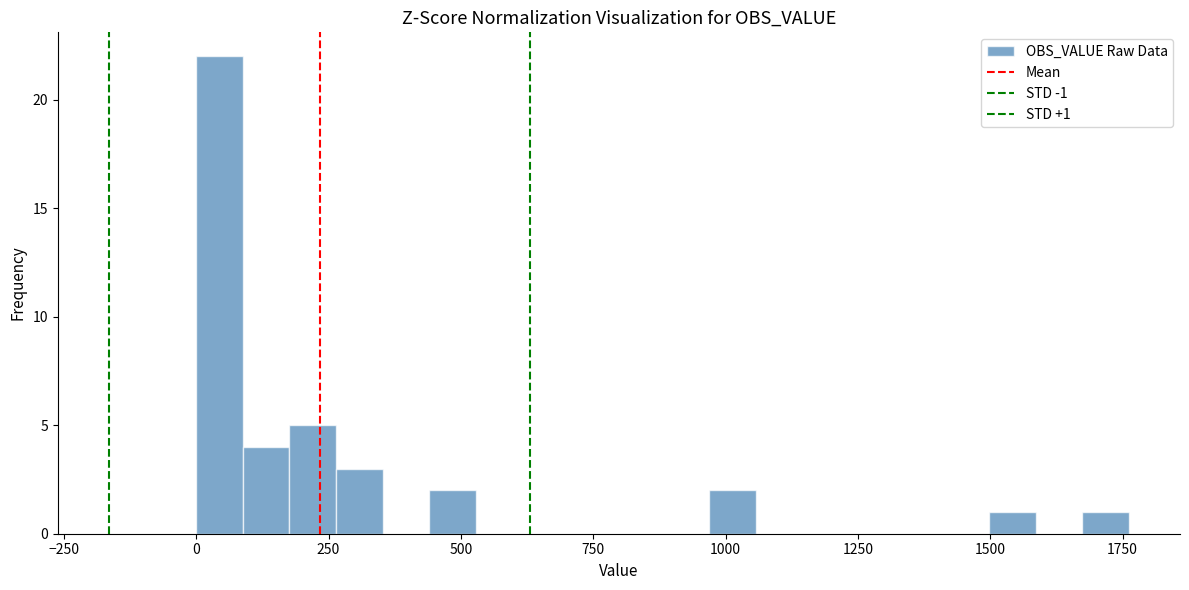

Around what value on the x-axis is the tallest bar? Give the approximate position of its centre, as read against the axis.

50